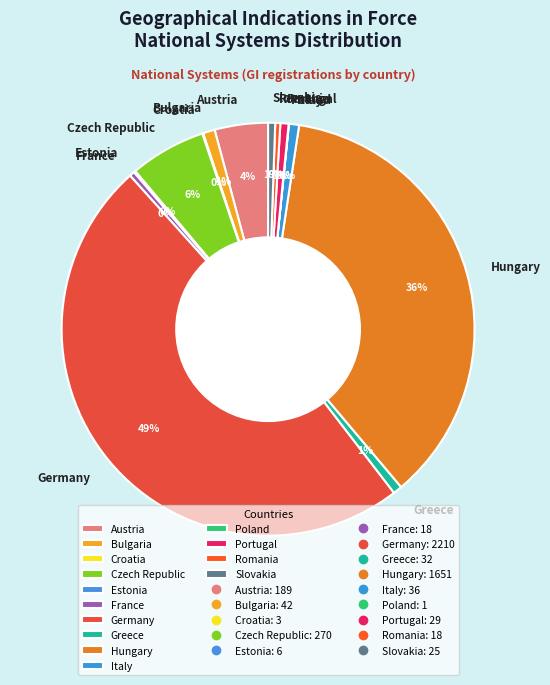

Combined, do Greece and France account for over 50%?

No